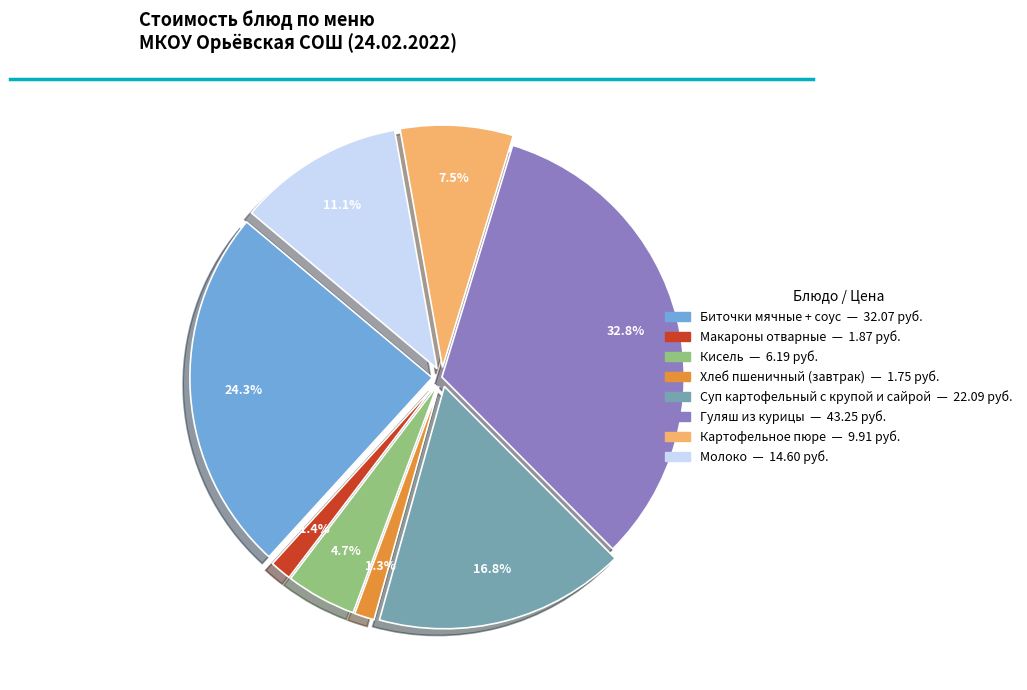

What is the smallest slice in the pie chart?

Хлеб пшеничный (завтрак)